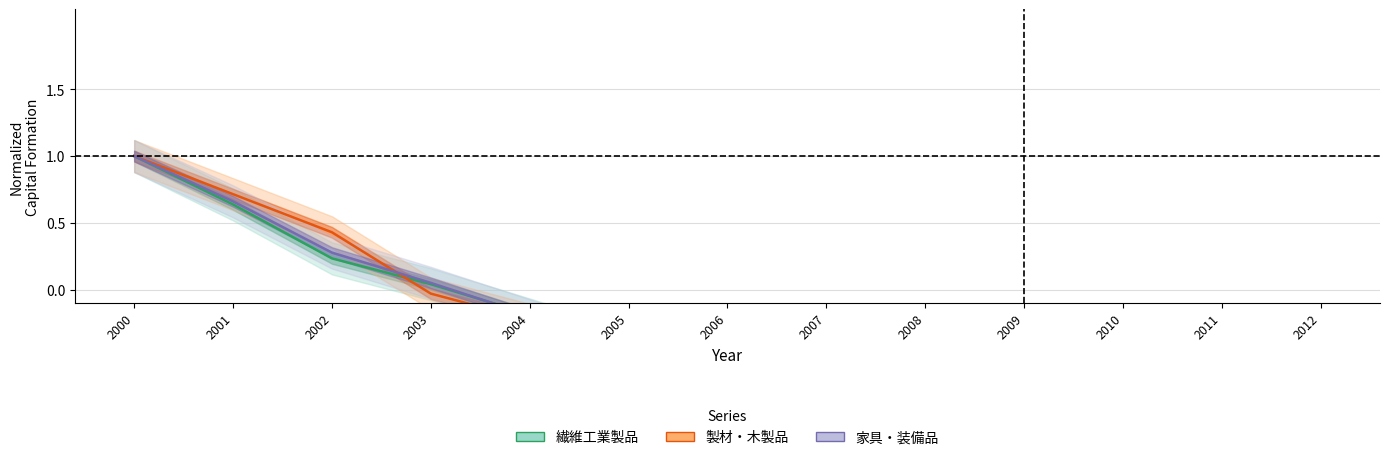

Is the value of 家具・装備品 at 2009 greater than the value of 繊維工業製品 at 2009?

No